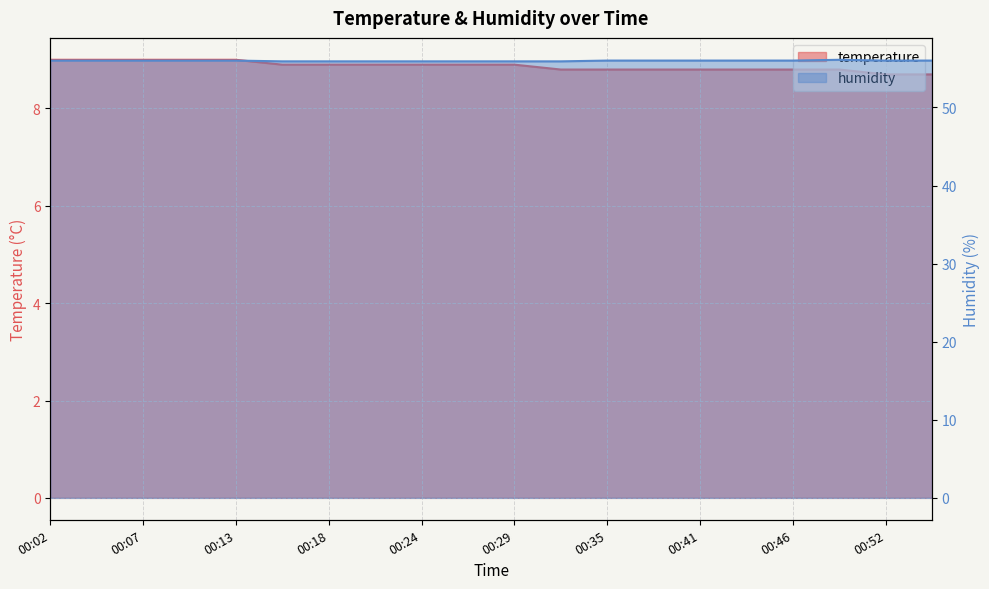

The value of humidity at 00:46 is 92.3. True or false?

False